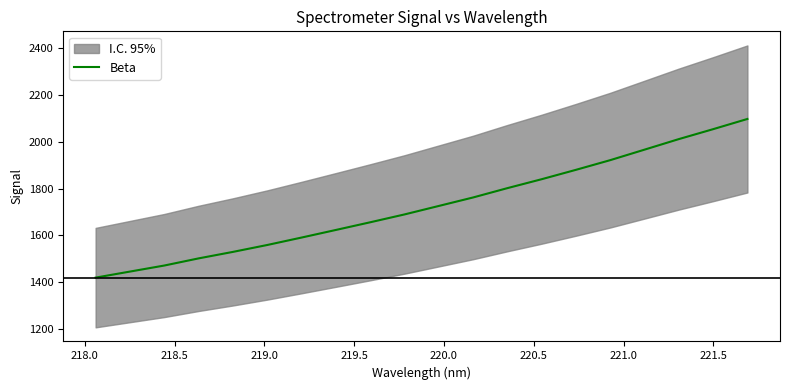

What is the value of the 10th point from the left?

1689.4